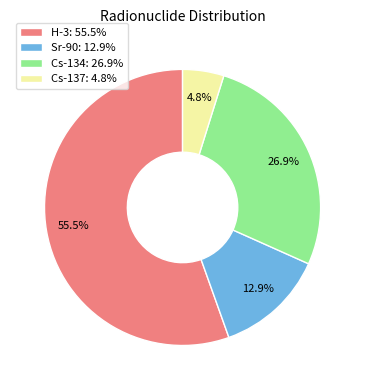

To the nearest percent, what portion does Cs-134 represent?

27%